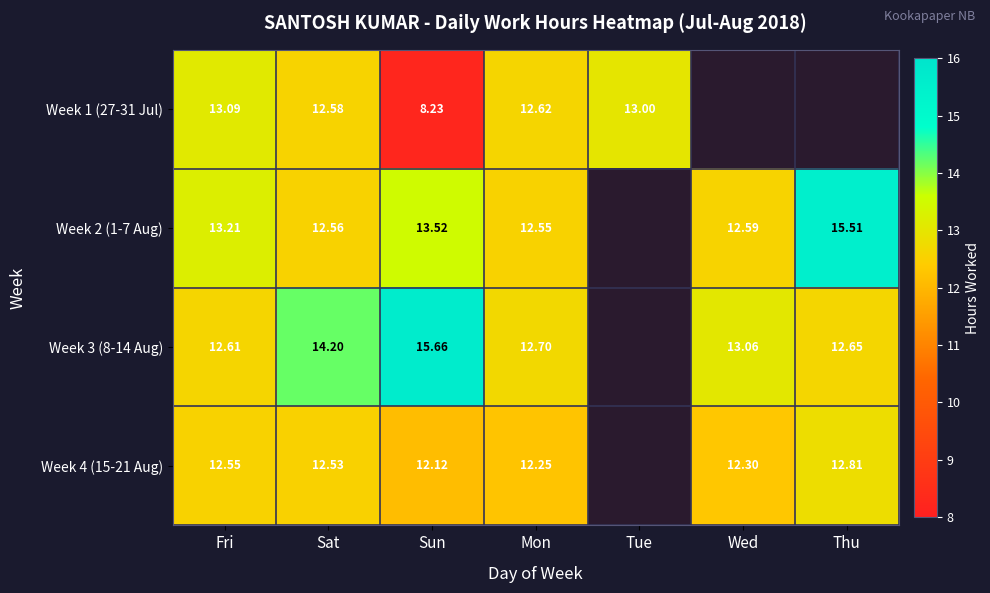

Which series has the largest total across all categories?

Week 3 (8-14 Aug)